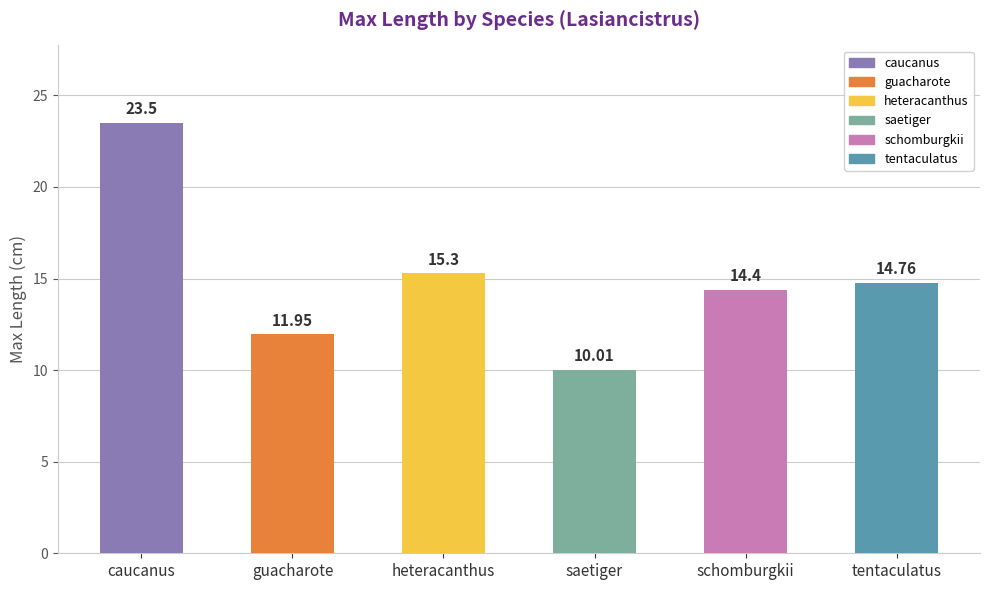

List the labels in order of value, smallest first.

saetiger, guacharote, schomburgkii, tentaculatus, heteracanthus, caucanus